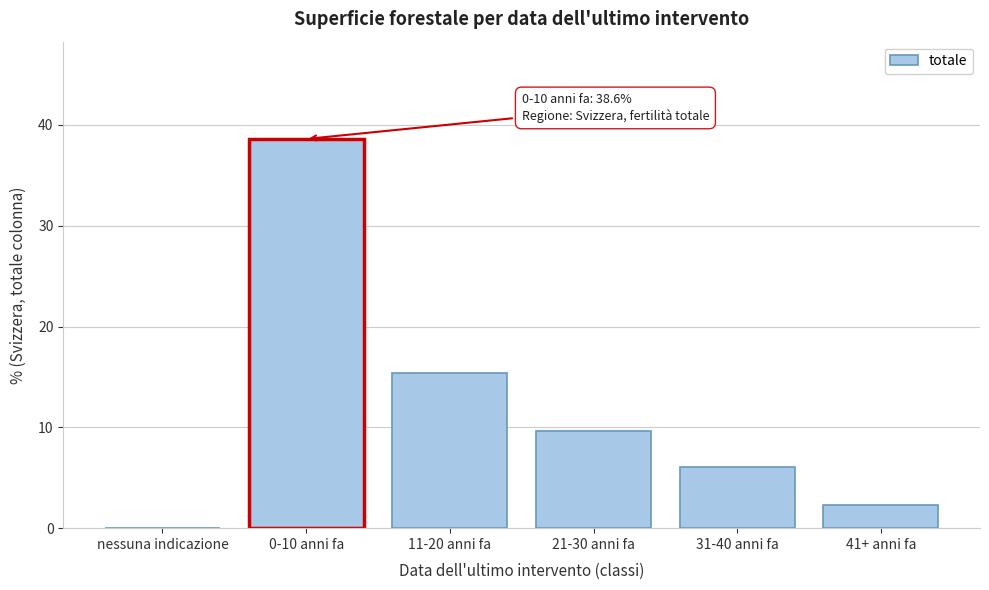

Reading left to right, transcribe all the data shown in this chart.

nessuna indicazione=0.0	0-10 anni fa=38.6	11-20 anni fa=15.4	21-30 anni fa=9.6	31-40 anni fa=6.1	41+ anni fa=2.3